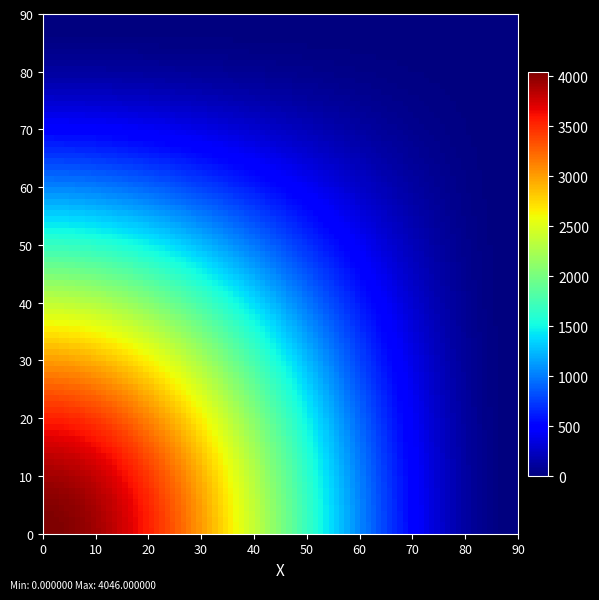

What is the maximum value shown in the chart?

4046